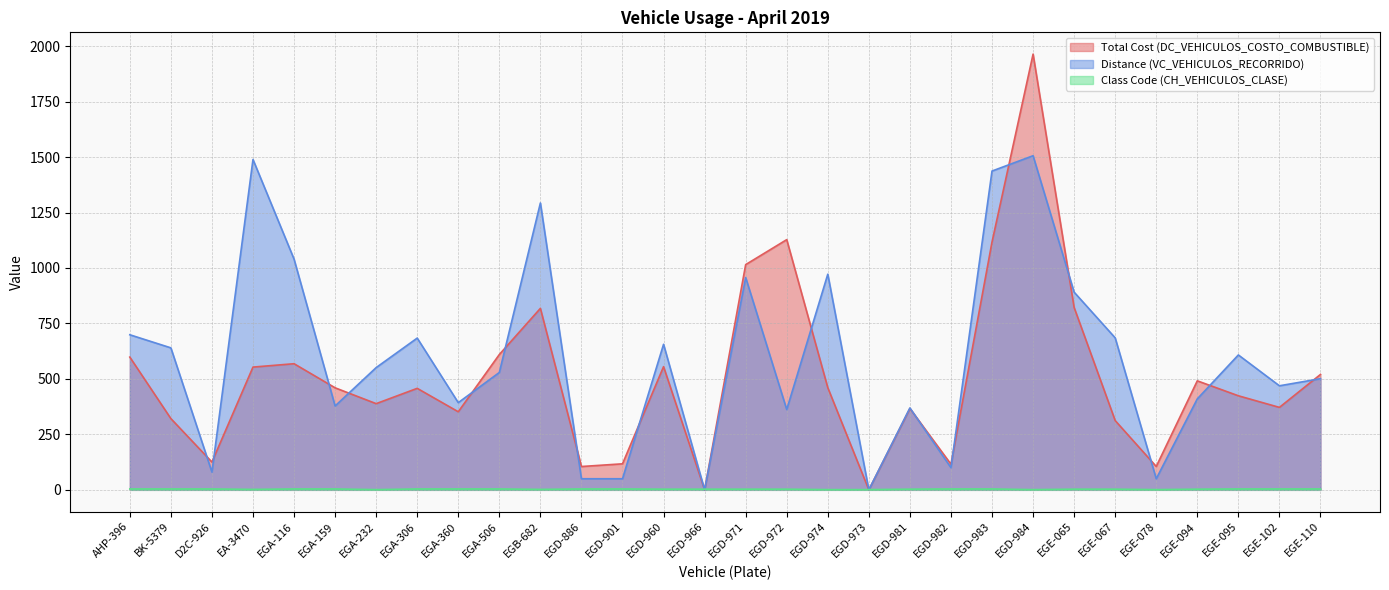

At which category is the sum across all series the highest?

EGD-984